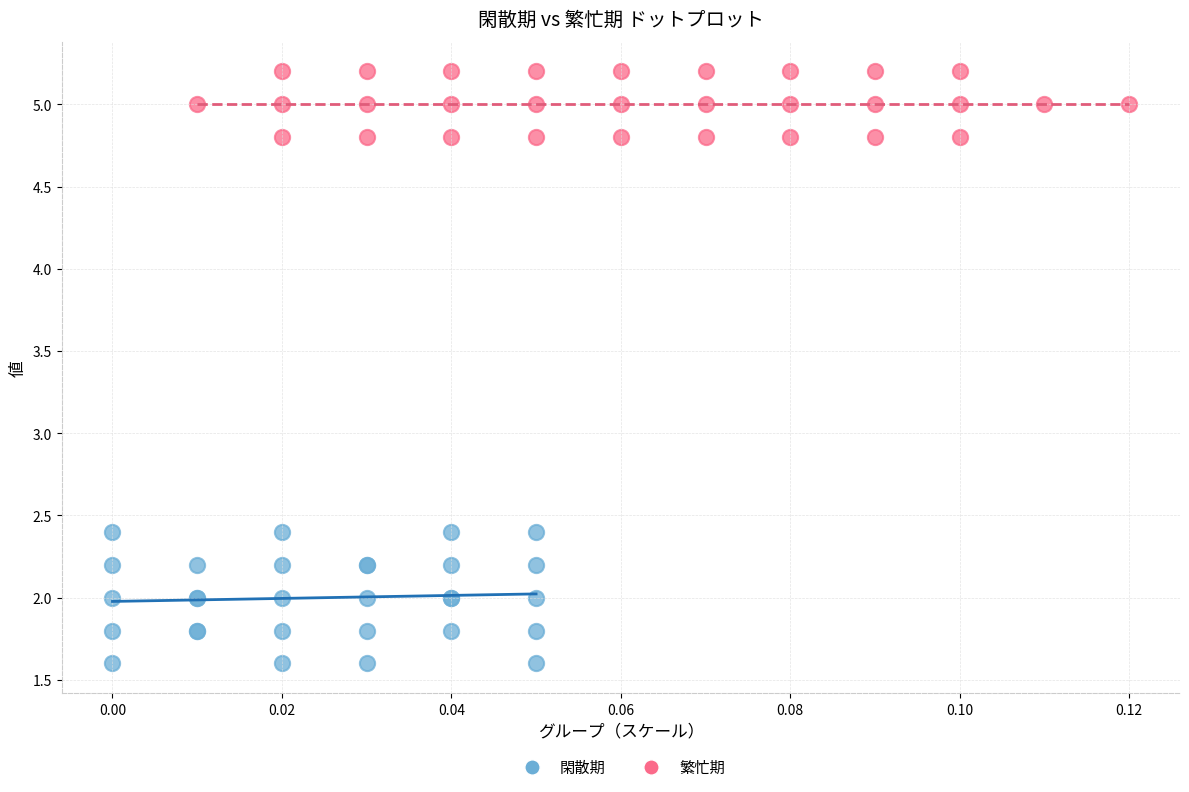

Which series has the largest Y range (max minus min)?

閑散期